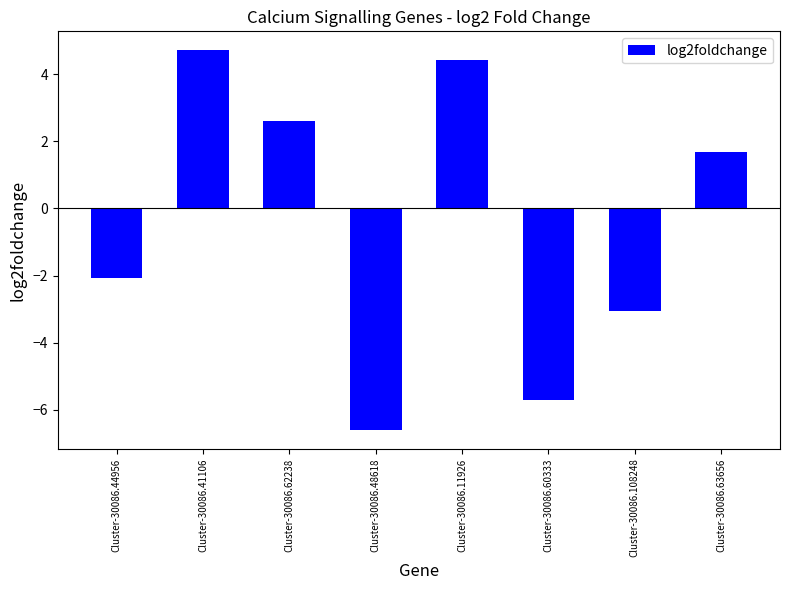

What is the change in value from Cluster-30086.44956 to Cluster-30086.48618?

-4.5